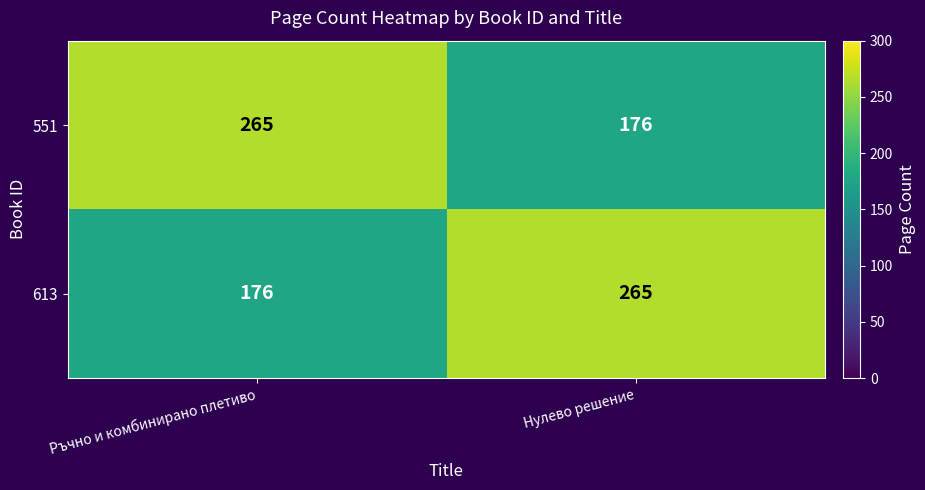

The 551 series shows 404 at Ръчно и комбинирано плетиво. True or false?

False